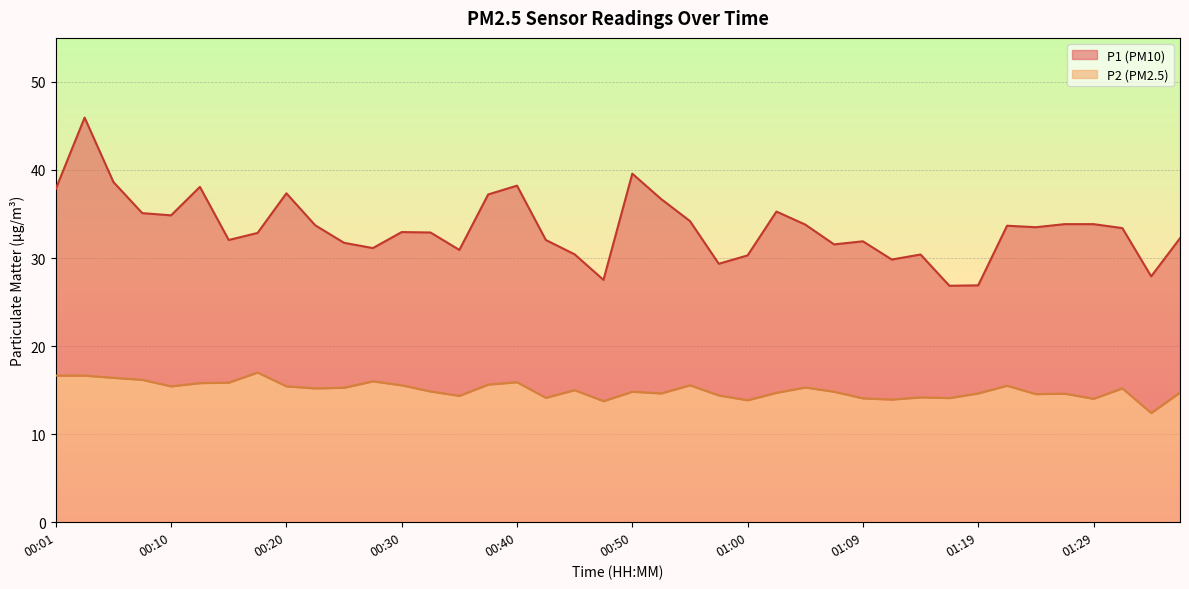

Between 00:47 and 01:27, which is larger?

01:27